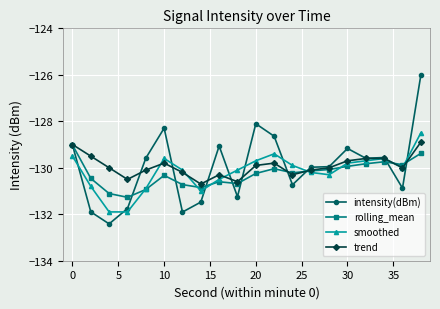

What is the smallest value displayed?

-132.4